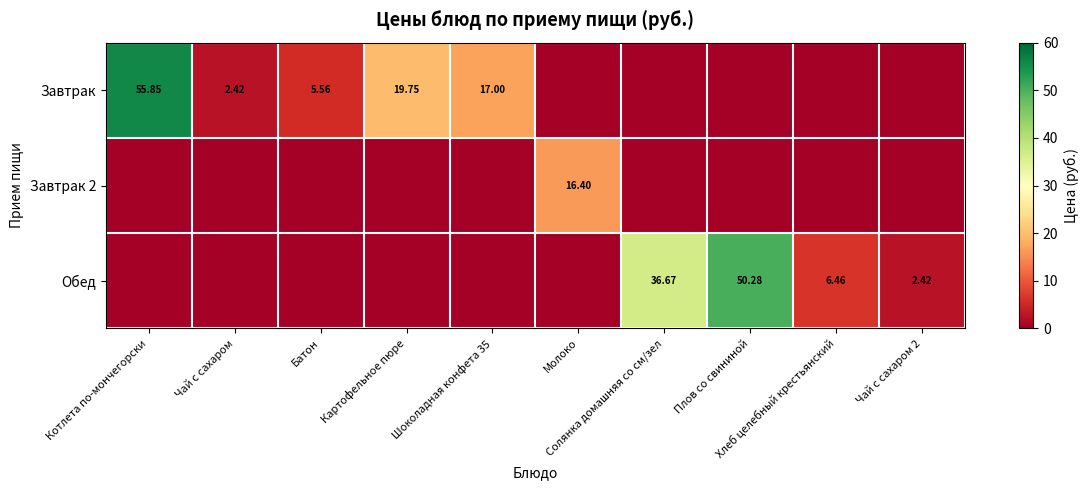

How many series are shown in this chart?

3